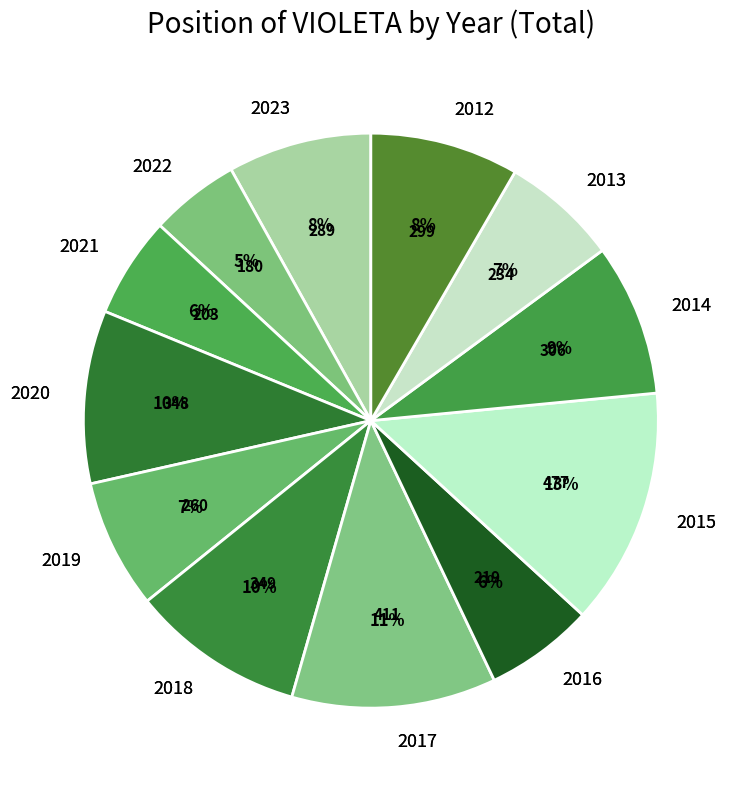

Which category has the biggest portion of the pie?

2015